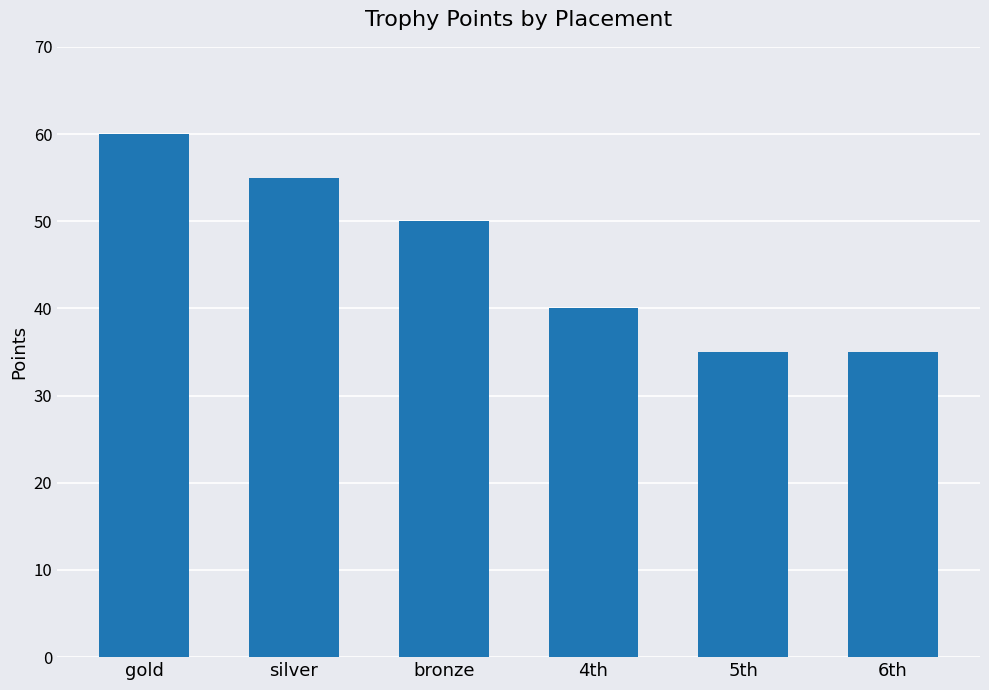

What is the difference between the values at bronze and 5th?

15